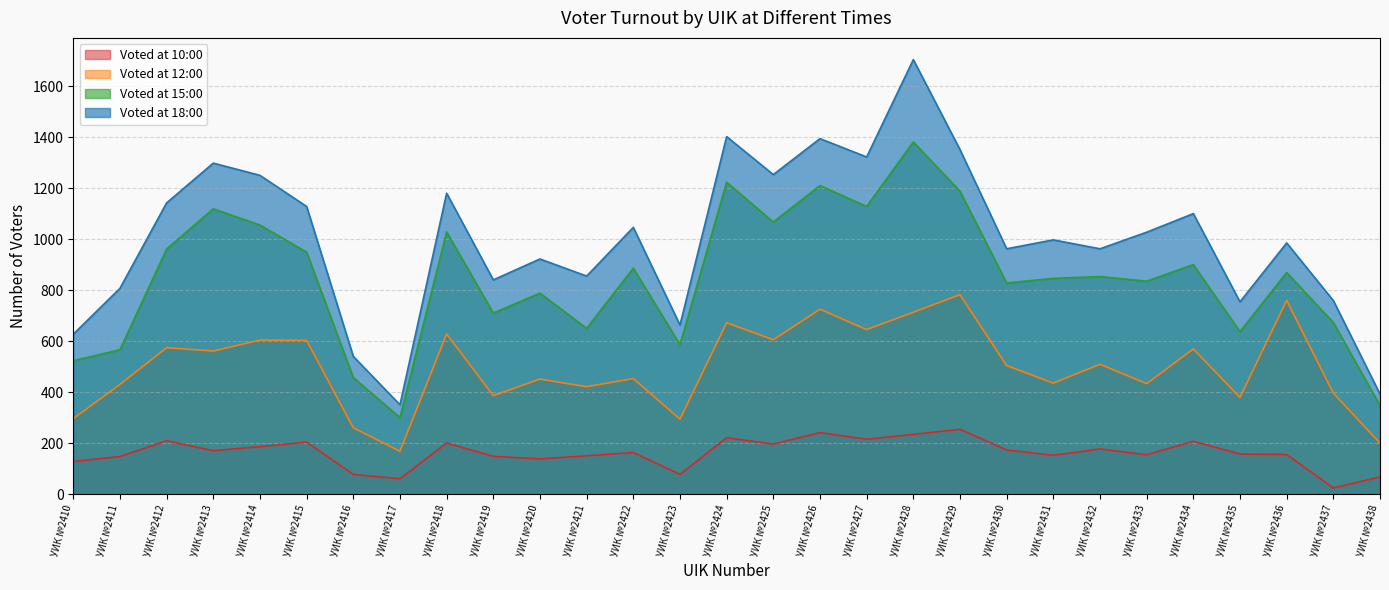

Does the chart have visible grid lines?

Yes